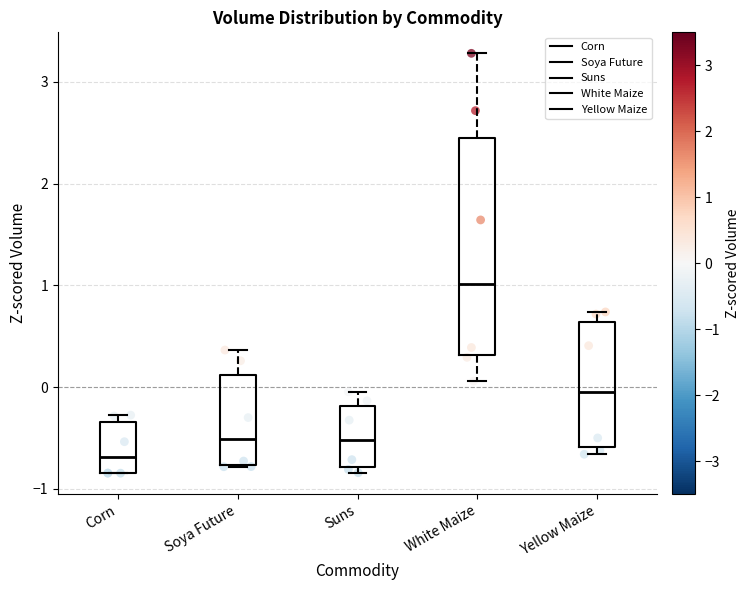

Reading left to right, read every box against the y-axis: the position of its median line, the range the box covers, and the ends of its whiskers. The values are not printed on the chart, so give them approximately, as read against the axis.

Corn: median -0.7, box -0.8 to -0.3, whiskers -0.8 to -0.3 (just above the box's upper edge)
Soya Future: median -0.5, box -0.8 to 0.1, whiskers -0.8 to 0.4
Suns: median -0.5, box -0.8 to -0.2, whiskers -0.8 (just below the box's lower edge) to 0.0
White Maize: median 1.0, box 0.3 to 2.4, whiskers 0.1 to 3.3
Yellow Maize: median 0.0, box -0.6 to 0.6, whiskers -0.7 to 0.7